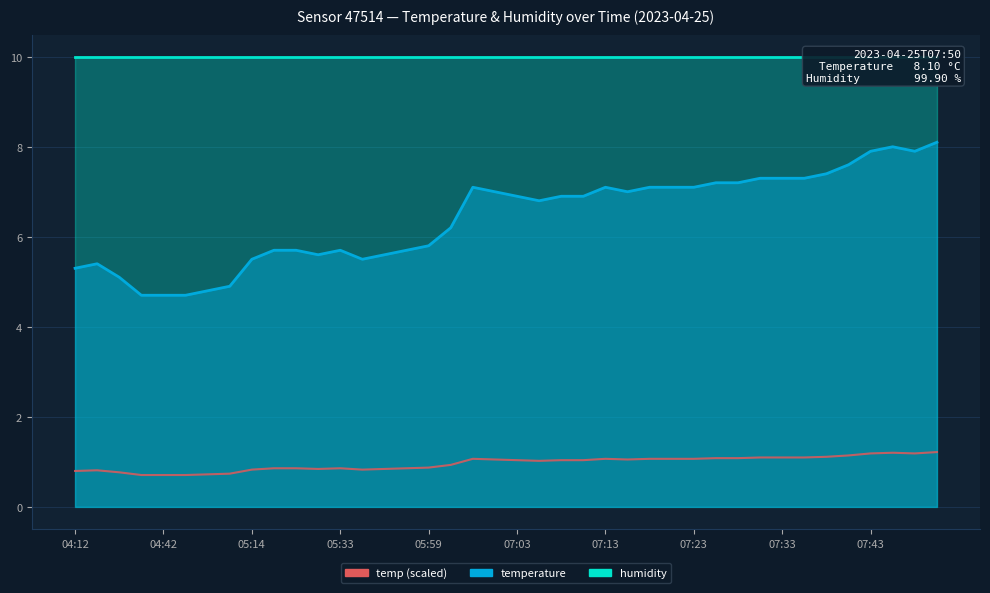

How many values are below 6?

17